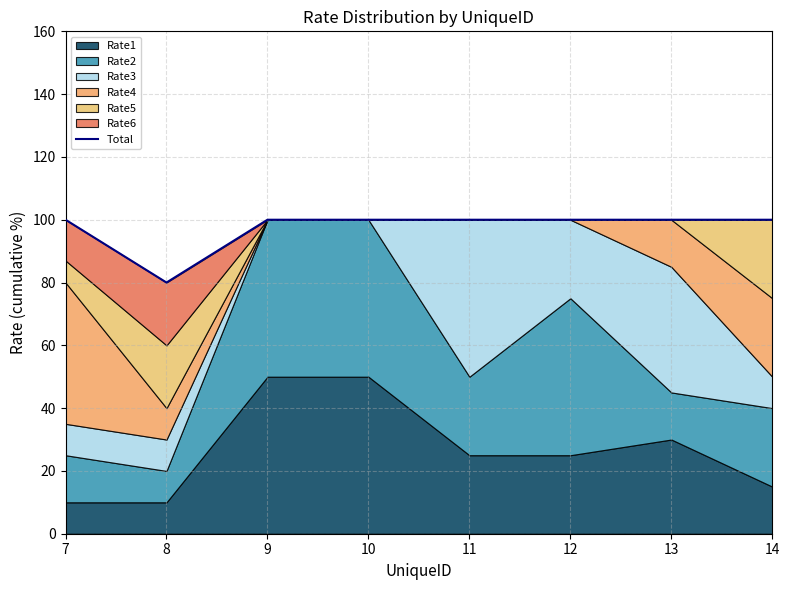

Does the chart have visible grid lines?

Yes